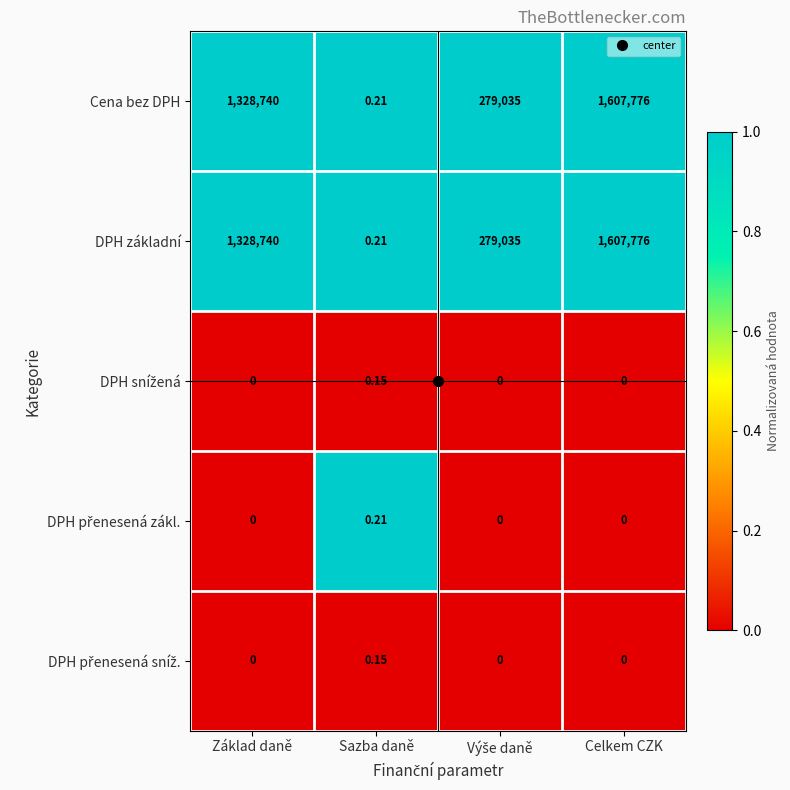

At which category is the sum across all series the highest?

Celkem CZK